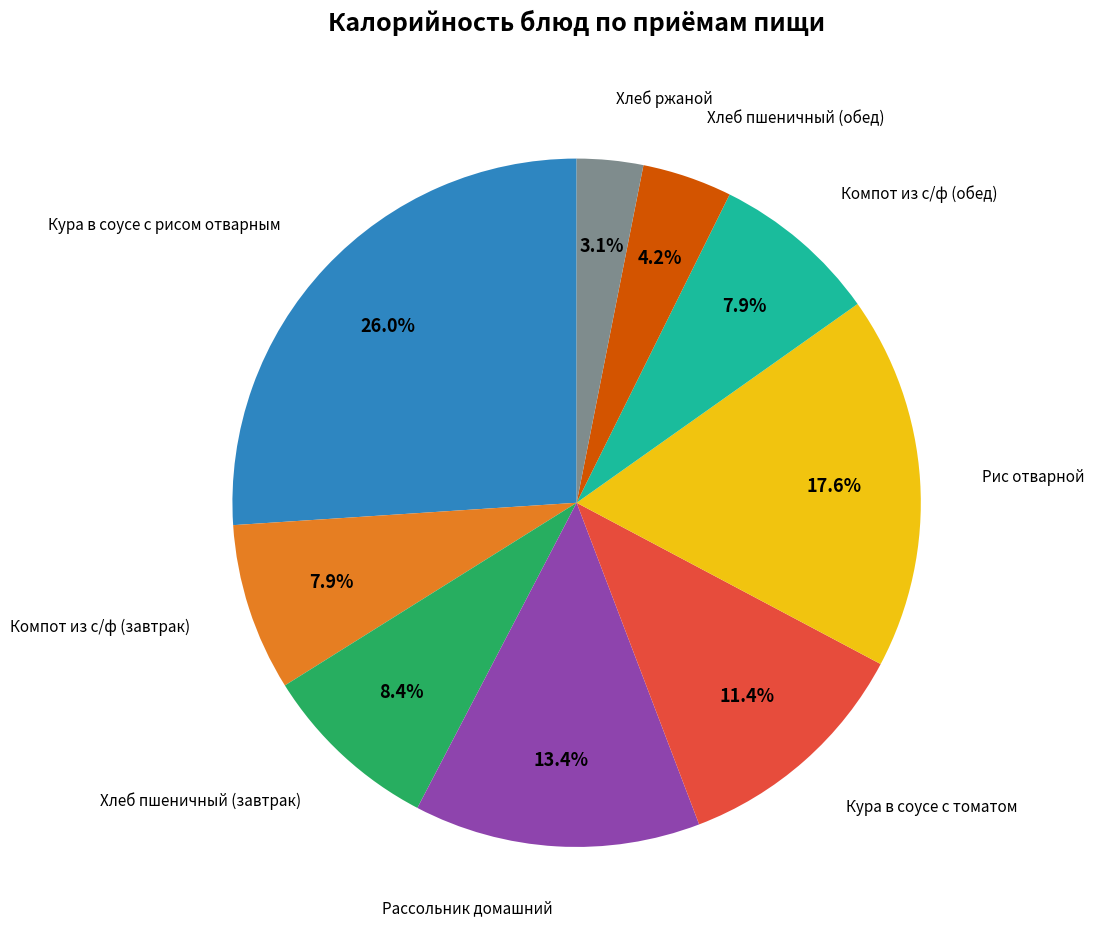

Does any single category account for the majority?

No